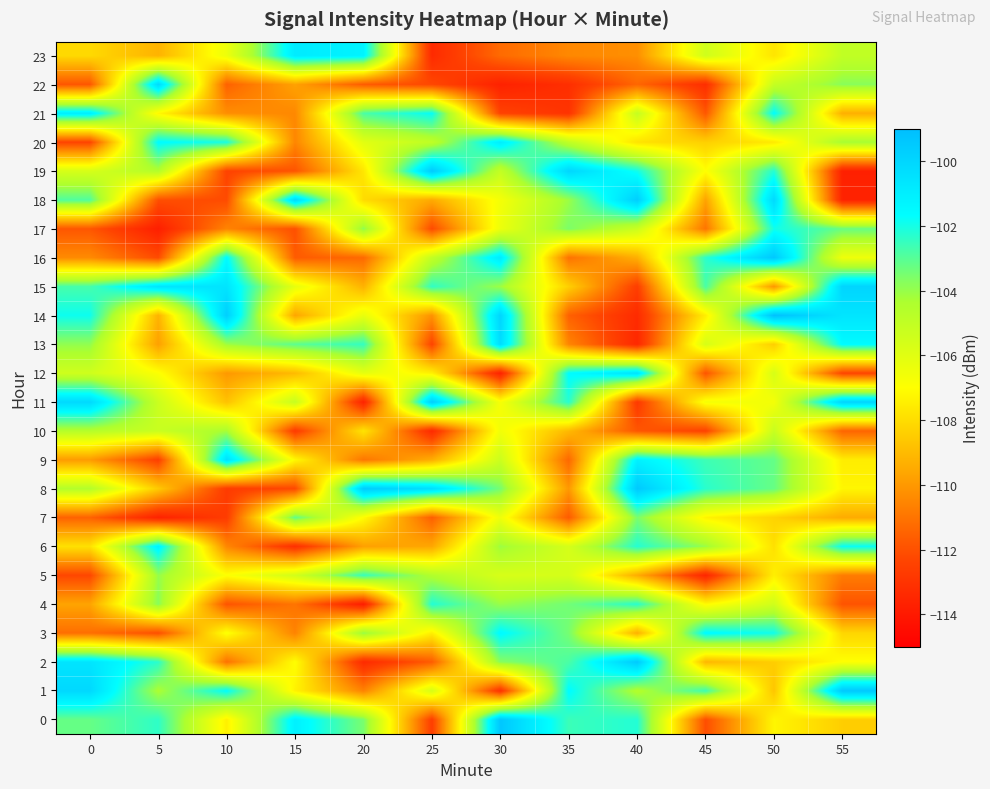

Which series has the largest total across all categories?

1